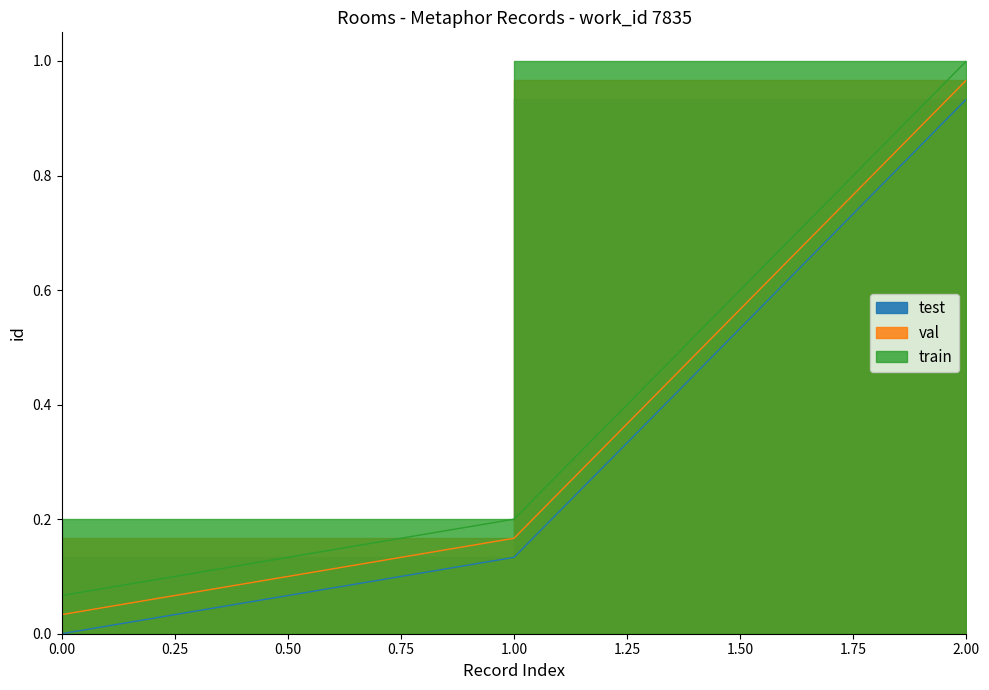

What is the average value of the train series?

0.4